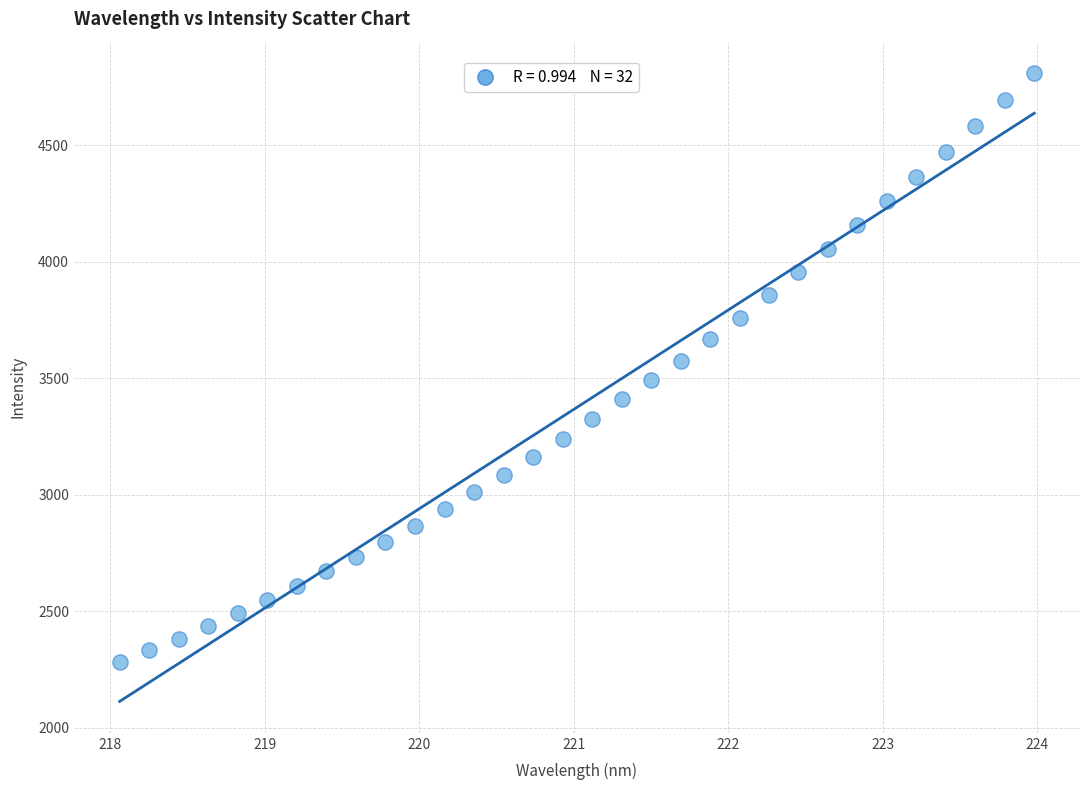

What is the range of X values (max minus min)?

5.9